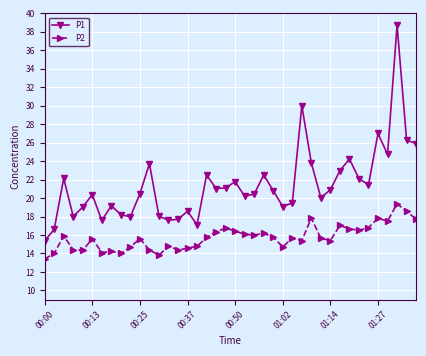

What is the maximum value for P2?

19.4